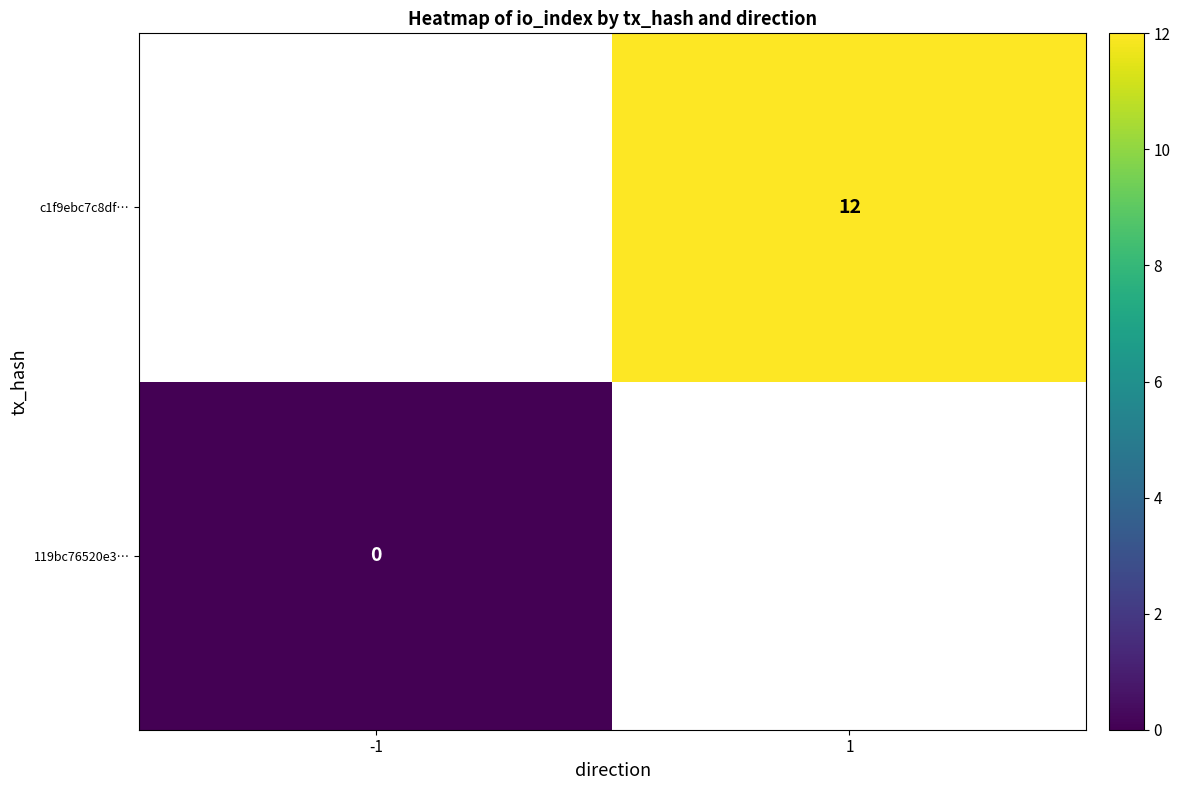

True or false: c1f9ebc7c8df… has a value of 17 at 1.

False